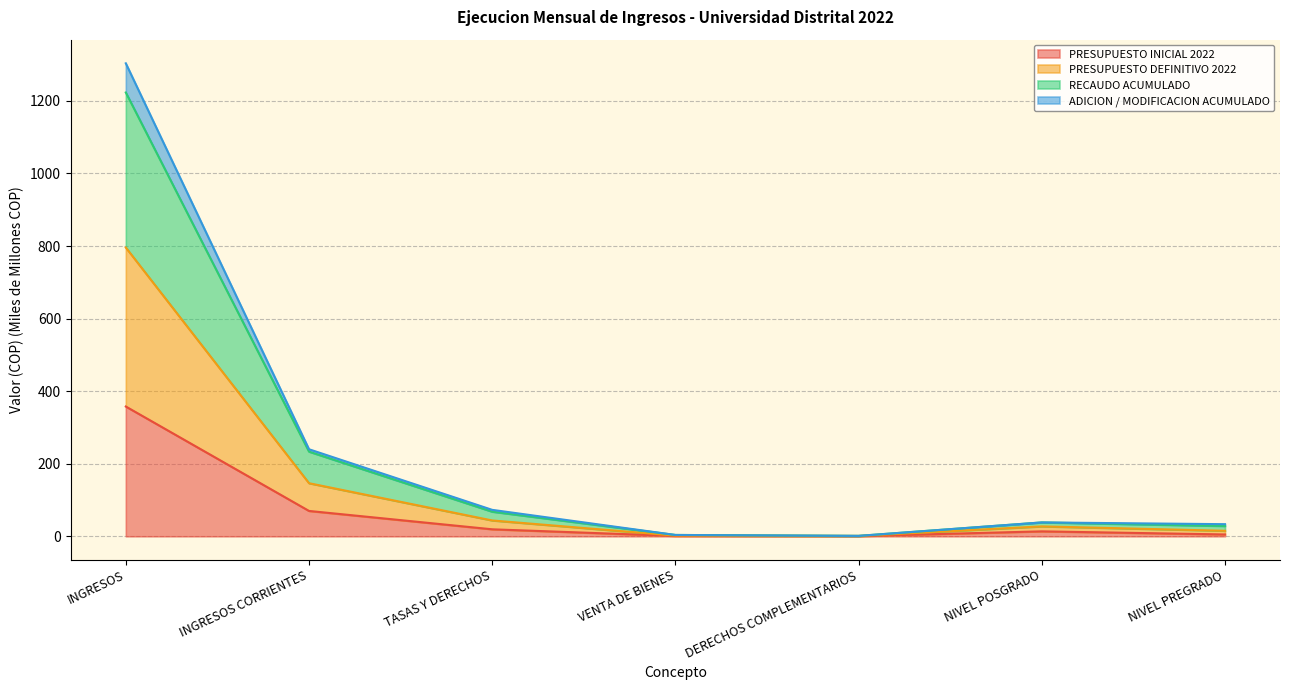

What is the highest value of the PRESUPUESTO INICIAL 2022 series?

357.7